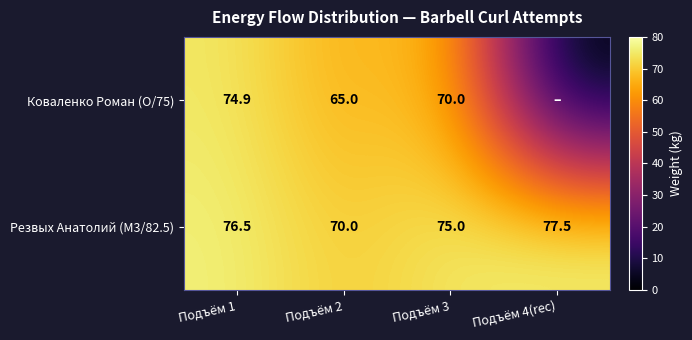

Between Подъём 1 and Подъём 3, which series saw the biggest shift?

Коваленко Роман (O/75)